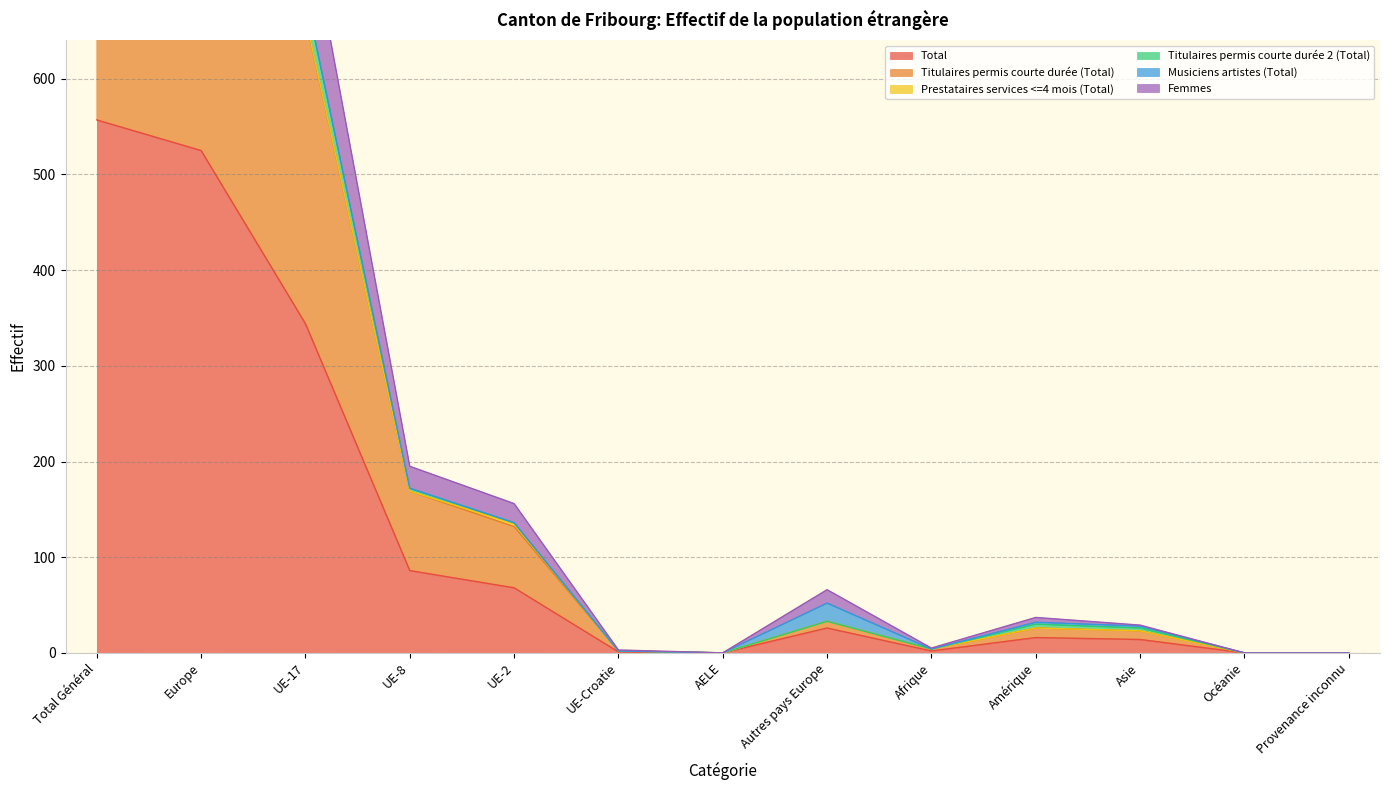

What is the highest value of the Total series?

557